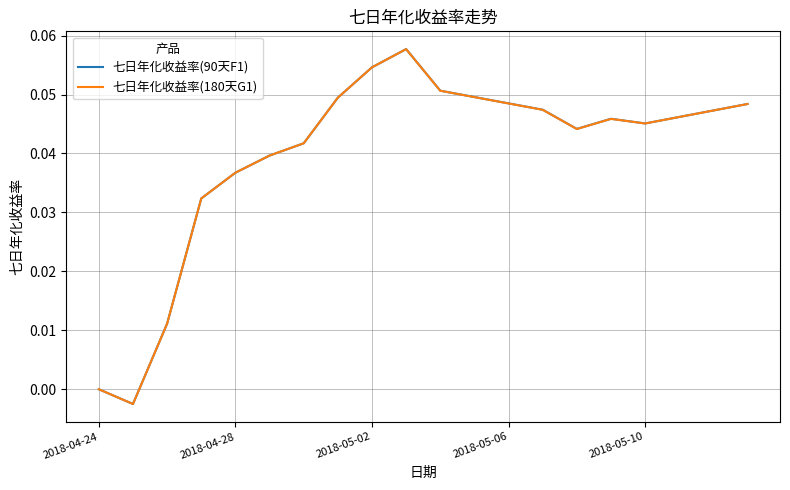

Which series has the largest range (max minus min)?

七日年化收益率(90天F1)